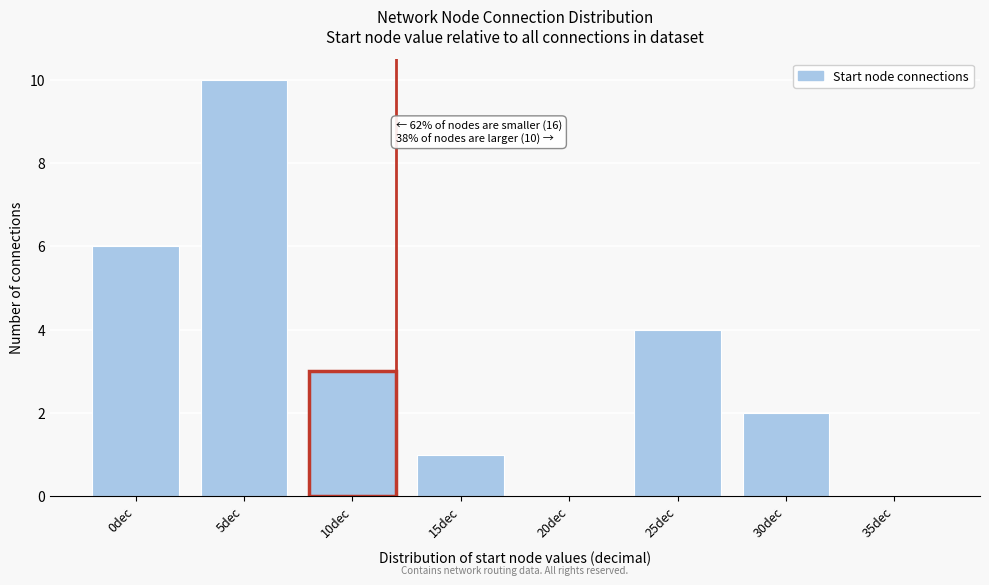

Reading left to right, extract all data points from this chart.

0dec=6	5dec=10	10dec=3	15dec=1	20dec=0	25dec=4	30dec=2	35dec=0